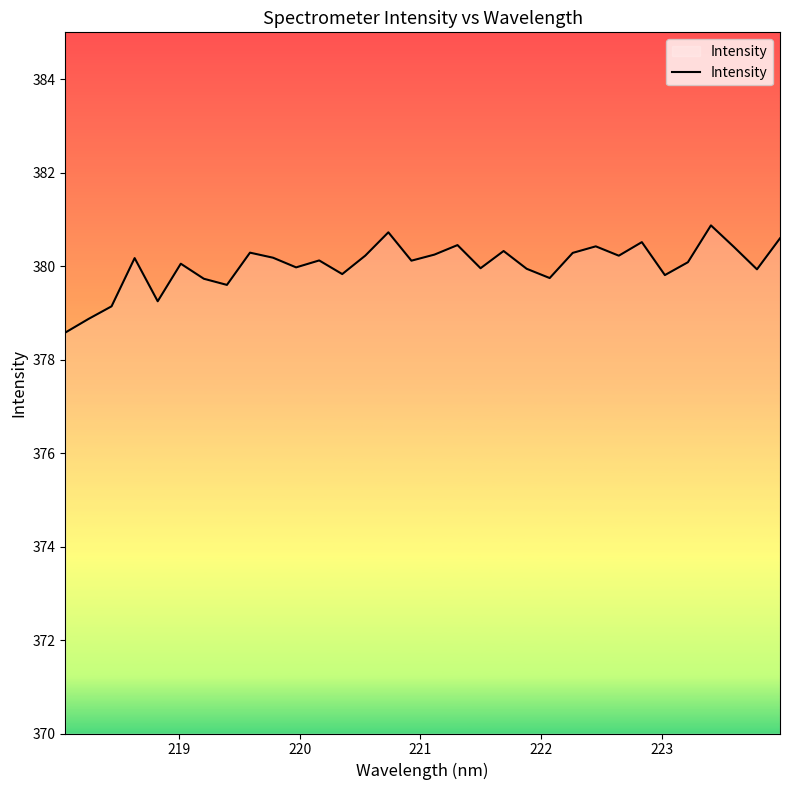

Count the number of categories in the chart.

32